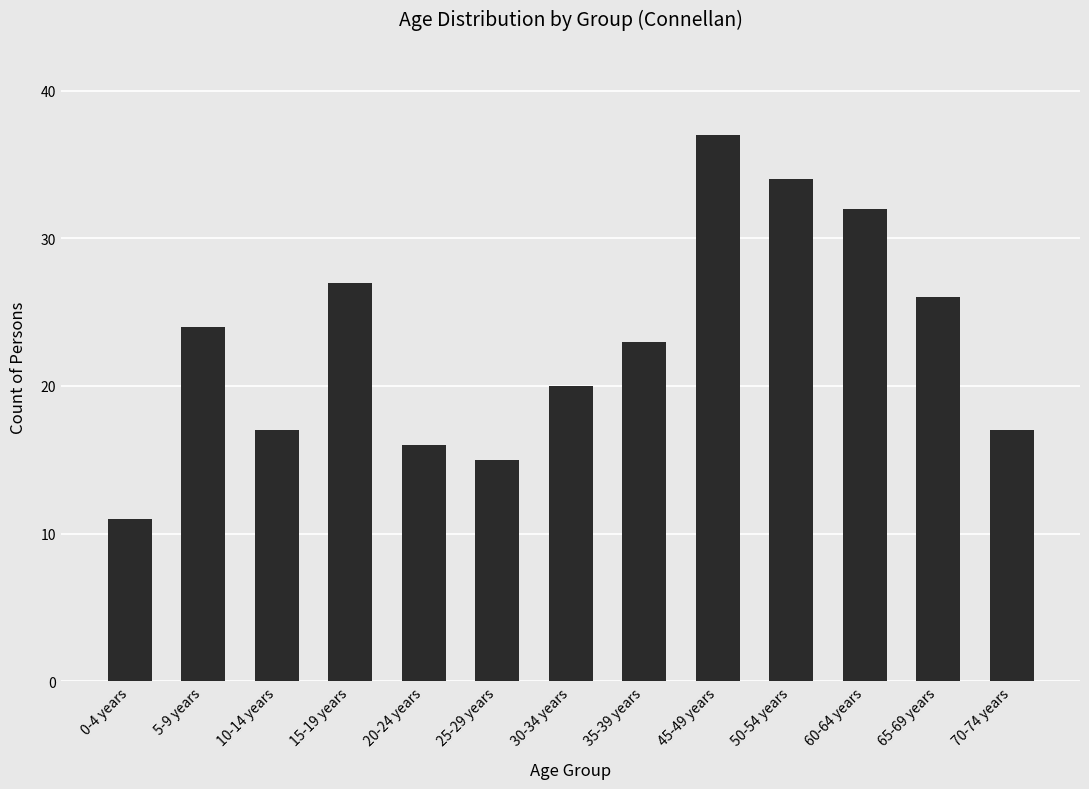

What is the sum of the values at 15-19 years and 5-9 years?

51